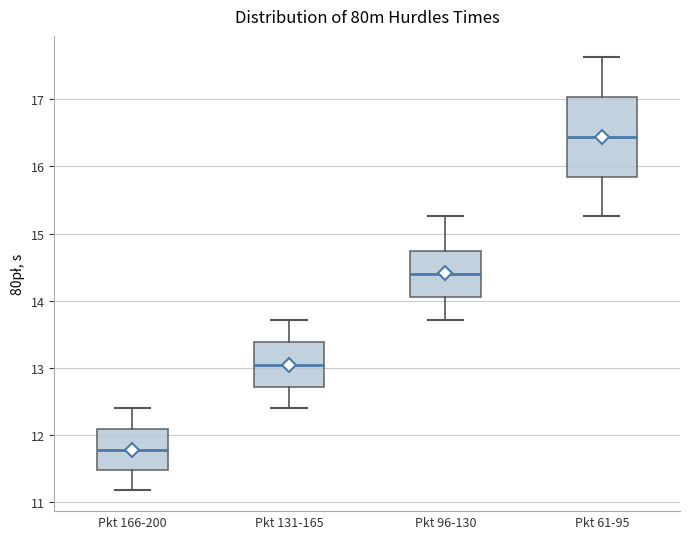

Reading left to right, transcribe this box plot: for each box, give where its median line is, the range the box spans, and where its two whiskers end, as read against the y-axis. The values are not printed on the chart, so give them approximately, as read against the axis.

Pkt 166-200: median 11.8, box 11.5 to 12.1, whiskers 11.2 to 12.4
Pkt 131-165: median 13.0, box 12.7 to 13.4, whiskers 12.4 to 13.7
Pkt 96-130: median 14.4, box 14.1 to 14.7, whiskers 13.7 to 15.3
Pkt 61-95: median 16.4, box 15.8 to 17.0, whiskers 15.3 to 17.6